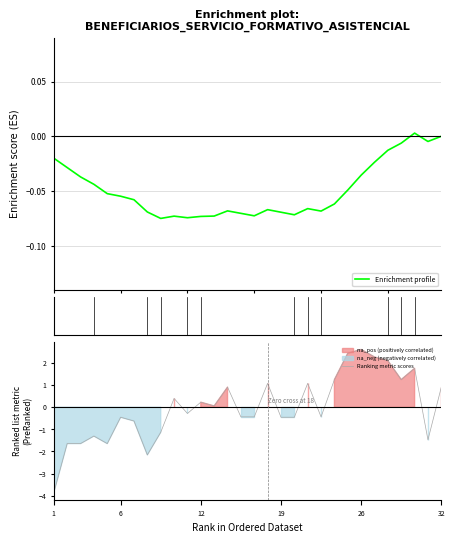

How many positive values does the Enrichment profile series have?

1